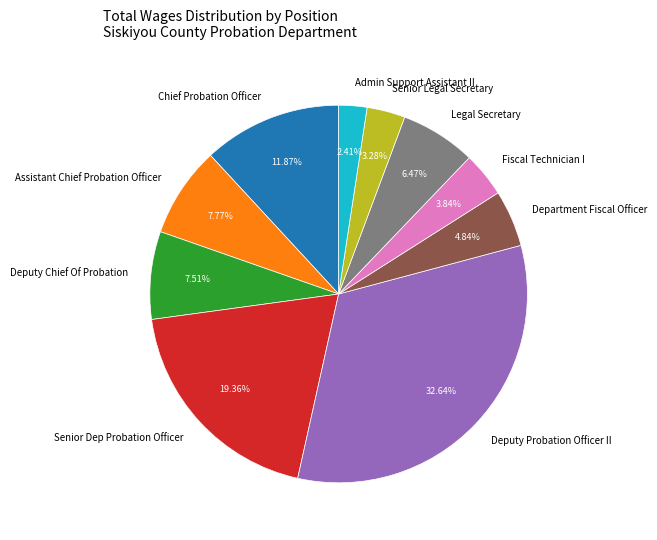

Between Assistant Chief Probation Officer and Admin Support Assistant II, which is larger?

Assistant Chief Probation Officer